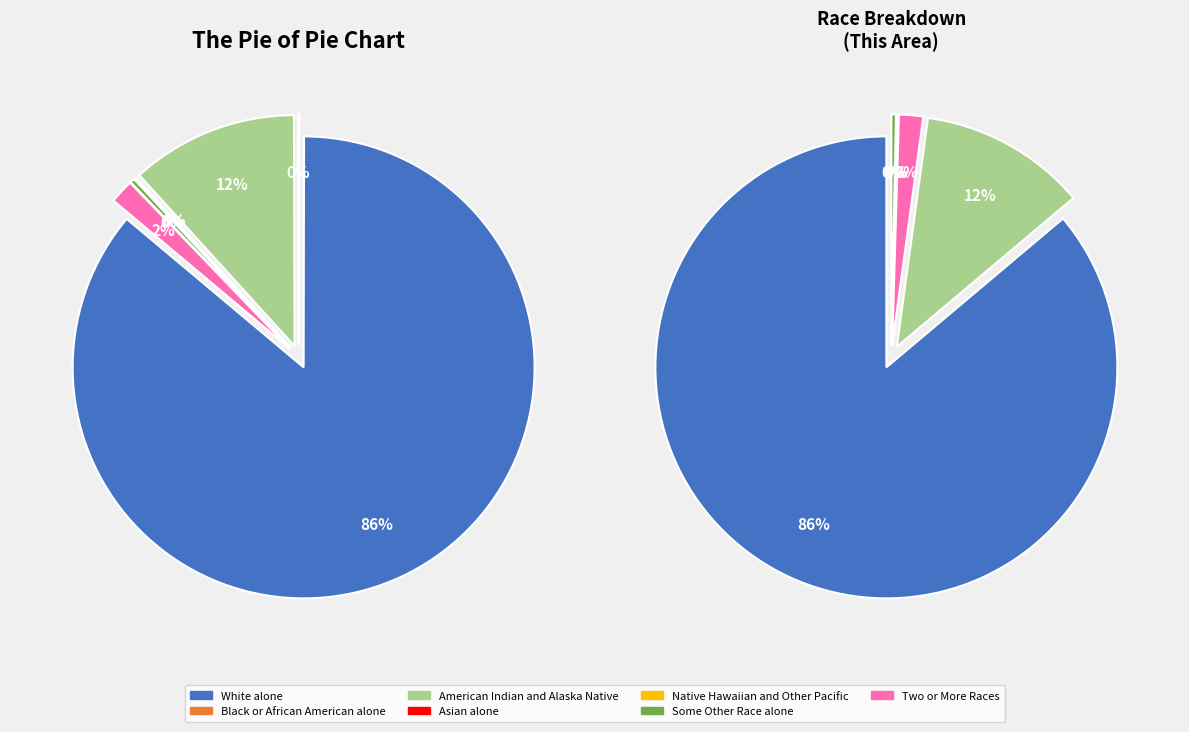

What percentage is NOT represented by Two or More Races?

98.3%